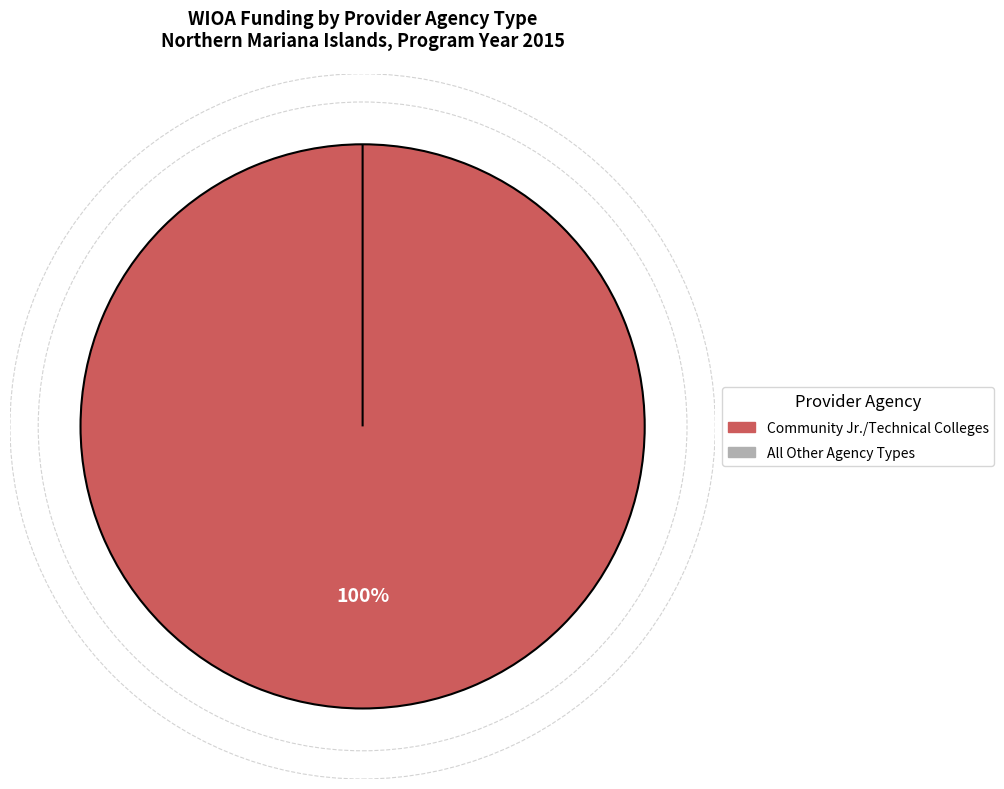

The Other Institutions of Higher Education slice represents 0% of the pie. True or false?

True